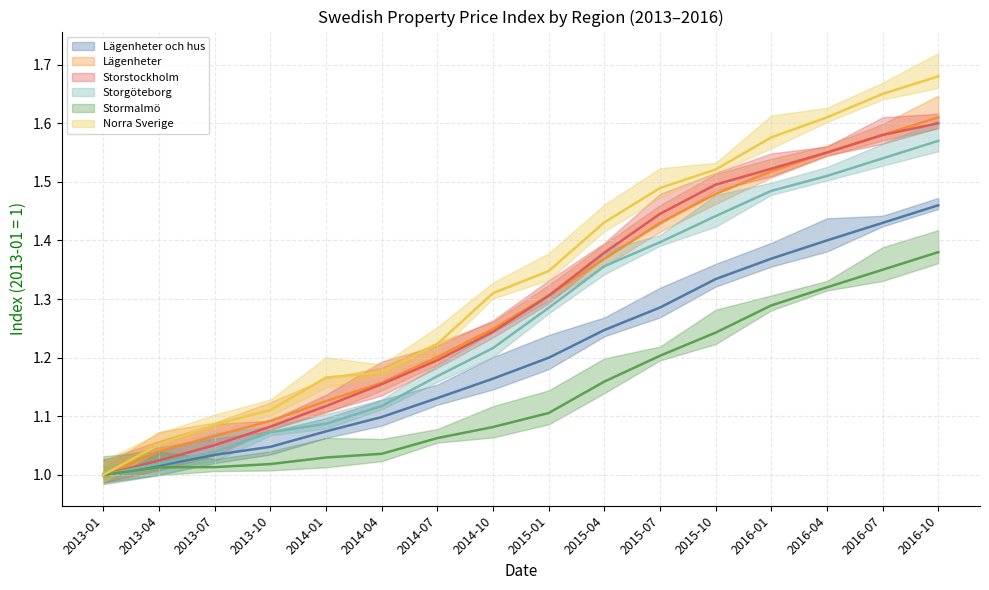

What is the spread (max minus min) of values at 2016-07?

0.3